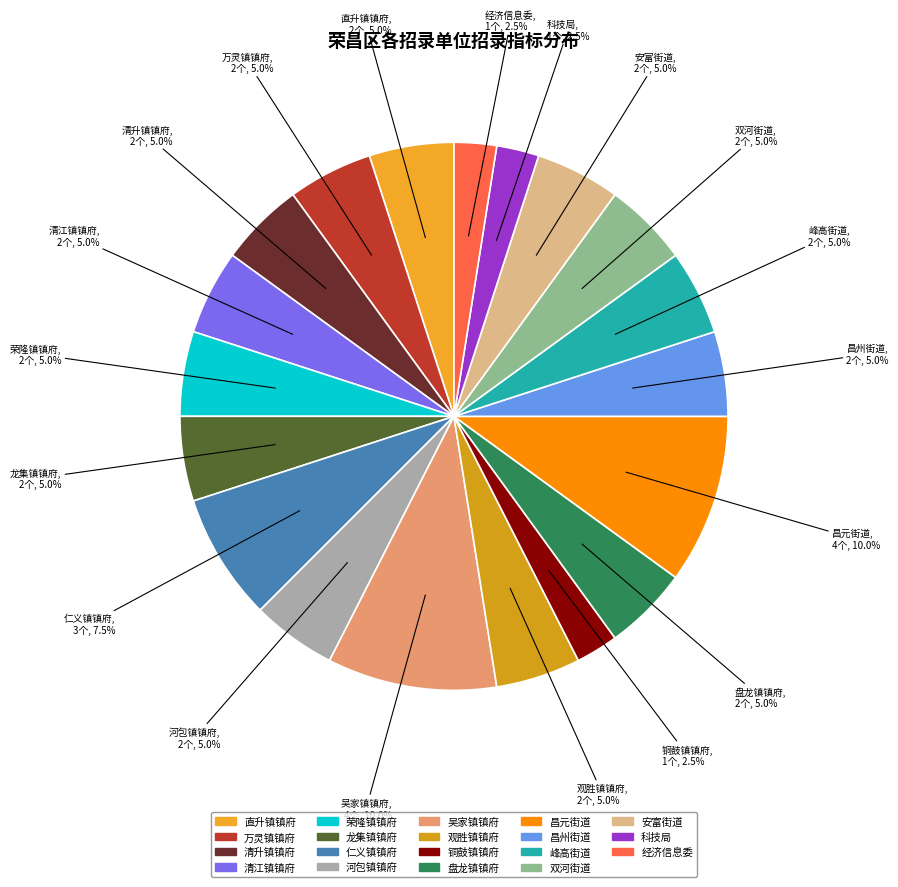

How many slices are in this pie chart?

19